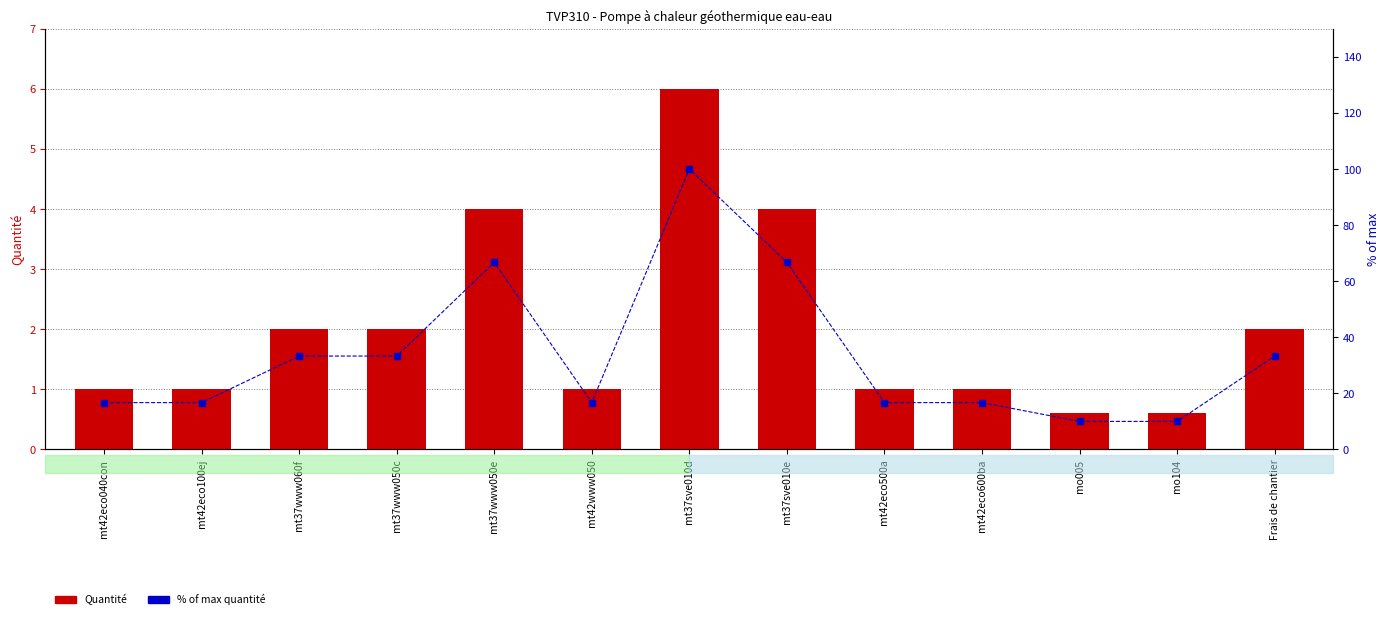

What are all the series names shown in the legend?

Quantité, % of max quantité